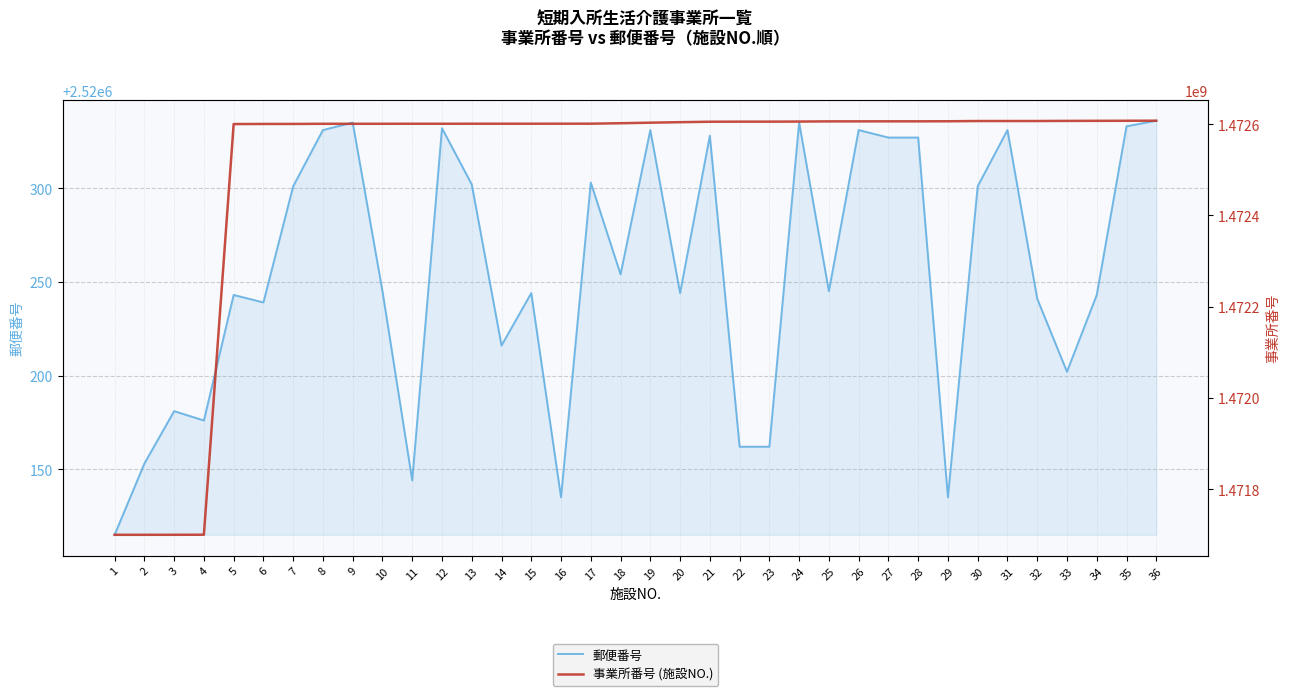

At 34, list the series in order from smallest to largest.

郵便番号, 事業所番号 (施設NO.)